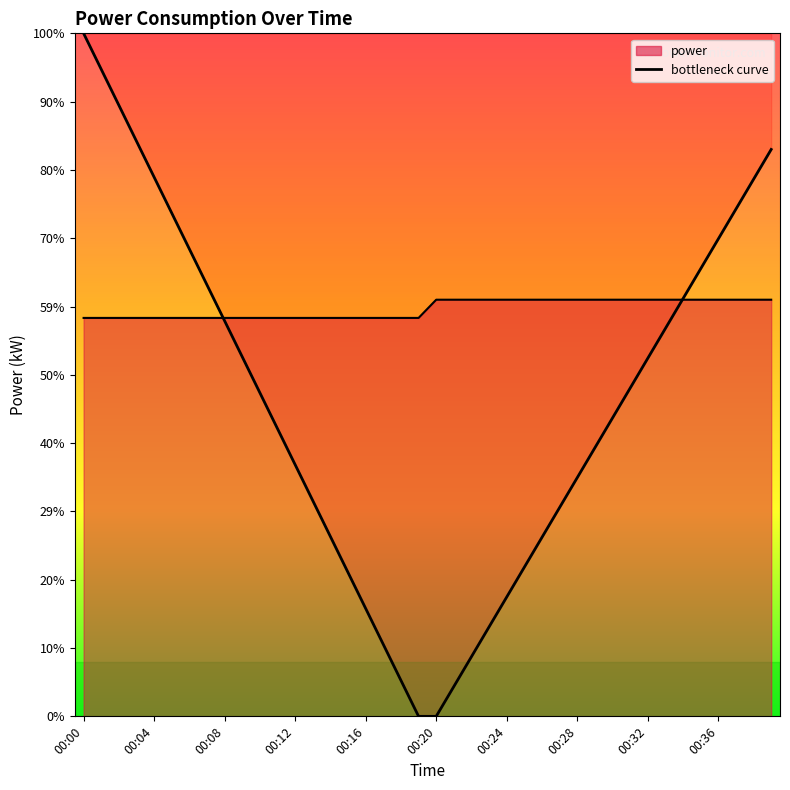

Rank the categories by value from lowest to highest.

00:00, 00:01, 00:02, 00:03, 00:04, 00:05, 00:06, 00:07, 00:08, 00:09, 00:10, 00:11, 00:12, 00:13, 00:14, 00:15, 00:16, 00:17, 00:18, 00:19, 00:20, 00:21, 00:22, 00:23, 00:24, 00:25, 00:26, 00:27, 00:28, 00:29, 00:30, 00:31, 00:32, 00:33, 00:34, 00:35, 00:36, 00:37, 00:38, 00:39